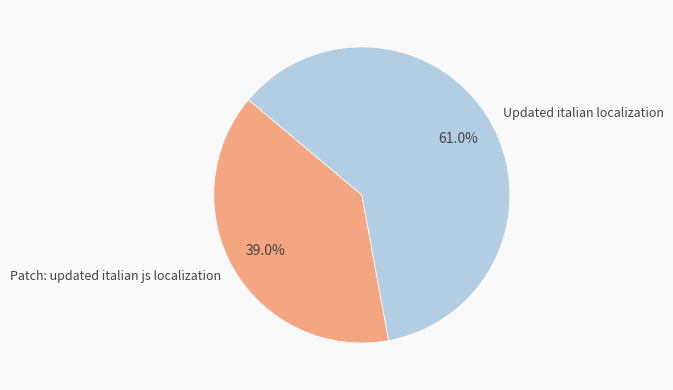

To the nearest percent, what is the average slice percentage?

50%